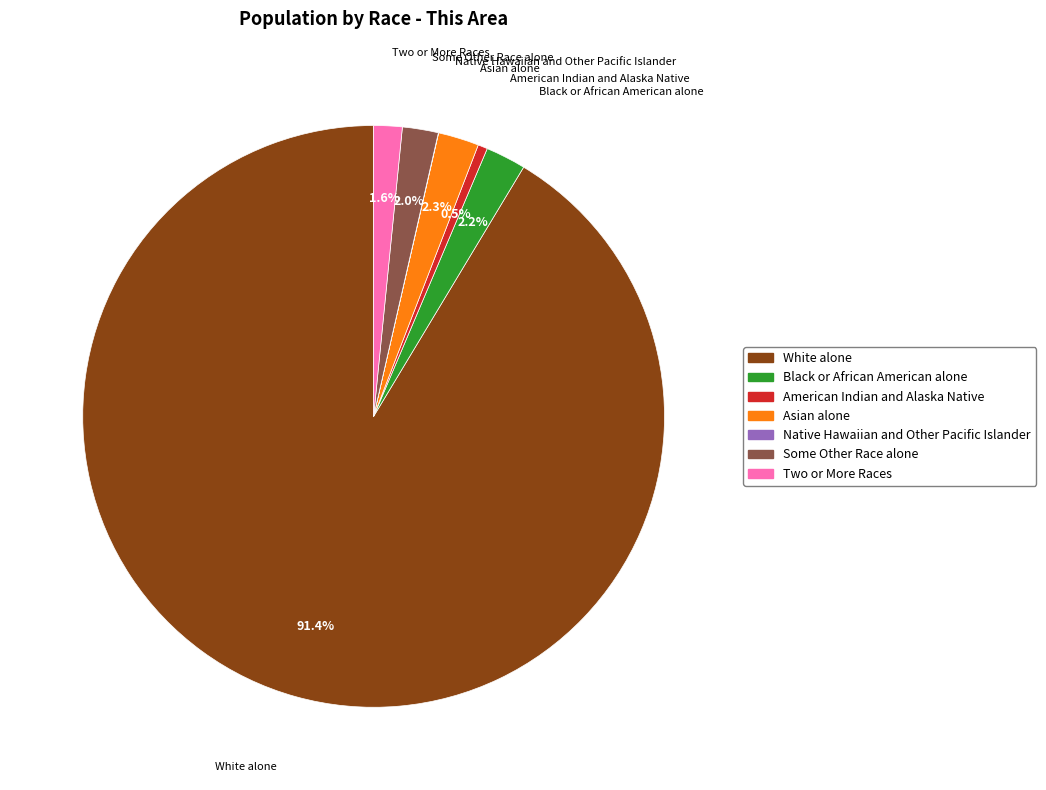

To the nearest percent, what is the difference between the largest and smallest slice percentages?

91%